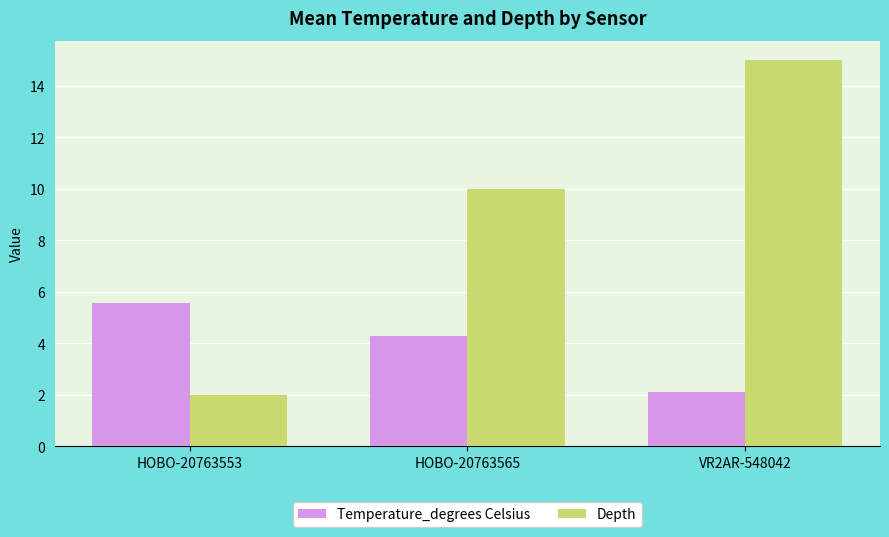

Rank the categories by Depth value from lowest to highest.

HOBO-20763553, HOBO-20763565, VR2AR-548042